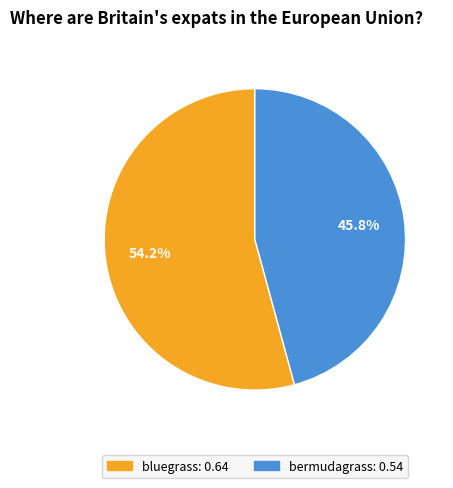

To the nearest percent, what portion does bluegrass represent?

54%